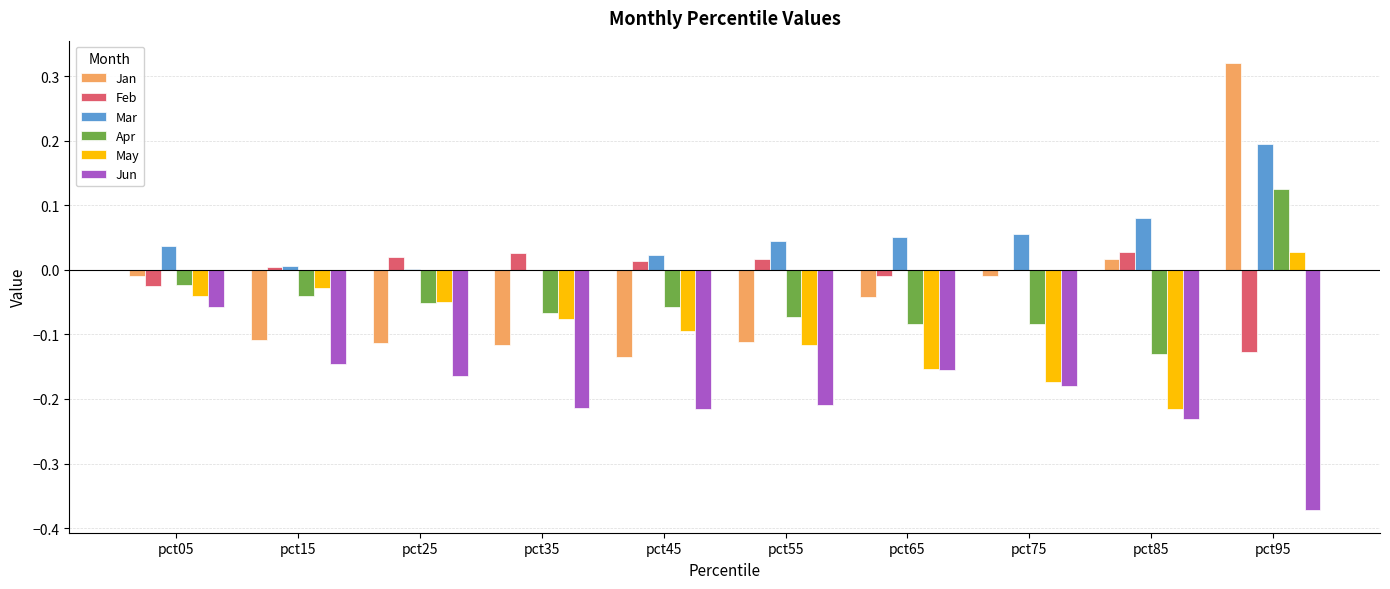

Which series has the largest range (max minus min)?

Jan